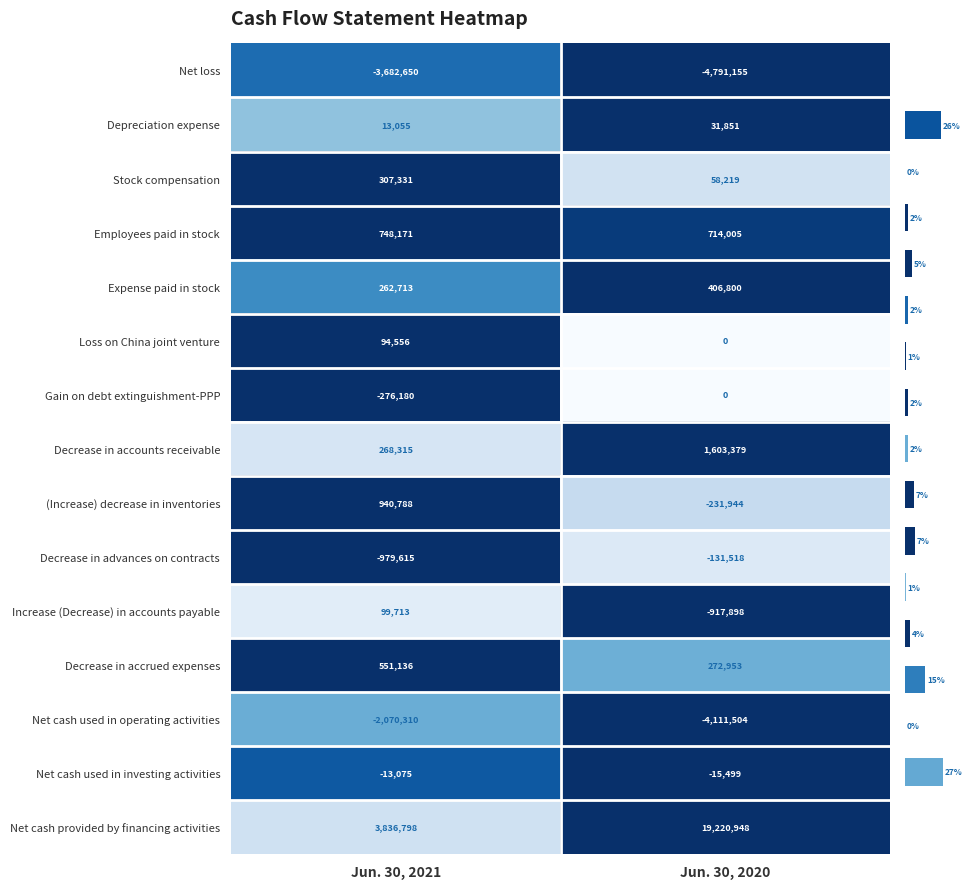

Reading left to right, what are all the values shown in this chart?

Net loss: Jun. 30, 2021=-3682650.0	Jun. 30, 2020=-4791155.0
Depreciation expense: Jun. 30, 2021=13055.0	Jun. 30, 2020=31851.0
Stock compensation: Jun. 30, 2021=307331.0	Jun. 30, 2020=58219.0
Employees paid in stock: Jun. 30, 2021=748171.0	Jun. 30, 2020=714005.0
Expense paid in stock: Jun. 30, 2021=262713.0	Jun. 30, 2020=406800.0
Loss on China joint venture: Jun. 30, 2021=94556.0	Jun. 30, 2020=0.0
Gain on debt extinguishment-PPP: Jun. 30, 2021=-276180.0	Jun. 30, 2020=0.0
Decrease in accounts receivable: Jun. 30, 2021=268315.0	Jun. 30, 2020=1603379.0
(Increase) decrease in inventories: Jun. 30, 2021=940788.0	Jun. 30, 2020=-231944.0
Decrease in advances on contracts: Jun. 30, 2021=-979615.0	Jun. 30, 2020=-131518.0
Increase (Decrease) in accounts payable: Jun. 30, 2021=99713.0	Jun. 30, 2020=-917898.0
Decrease in accrued expenses: Jun. 30, 2021=551136.0	Jun. 30, 2020=272953.0
Net cash used in operating activities: Jun. 30, 2021=-2070310.0	Jun. 30, 2020=-4111504.0
Net cash used in investing activities: Jun. 30, 2021=-13075.0	Jun. 30, 2020=-15499.0
Net cash provided by financing activities: Jun. 30, 2021=3836798.0	Jun. 30, 2020=19220948.0